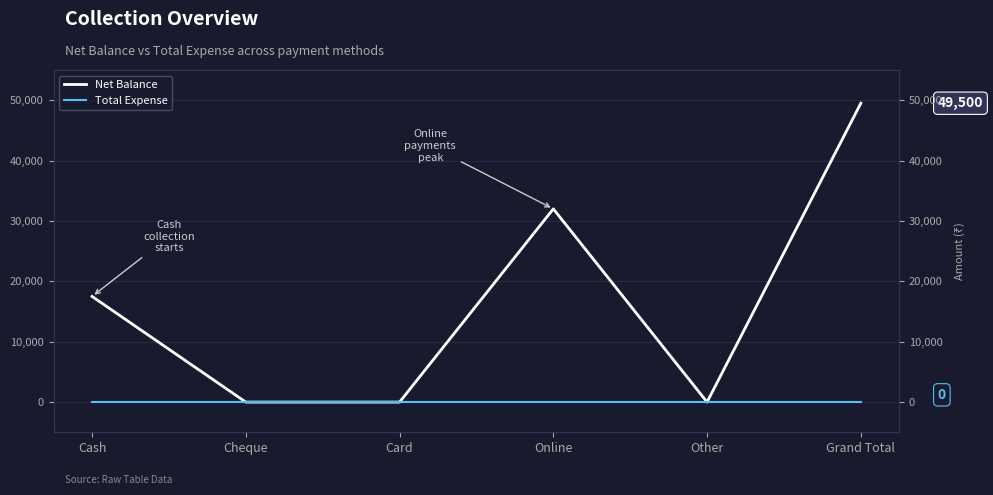

Which series has the widest spread of values?

Net Balance